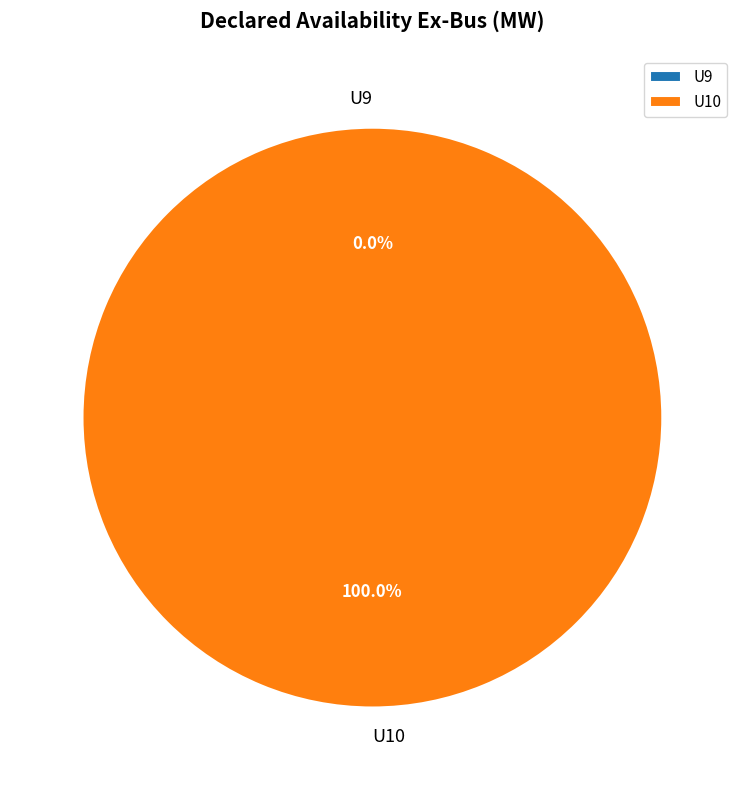

Does any single category account for the majority?

Yes